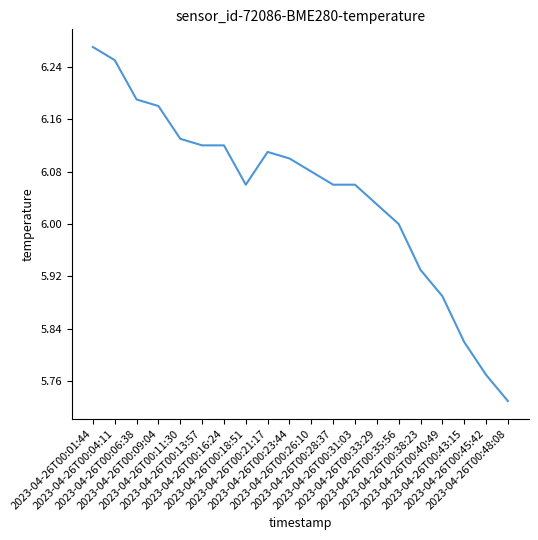

What is the difference between the maximum and minimum values?

0.5